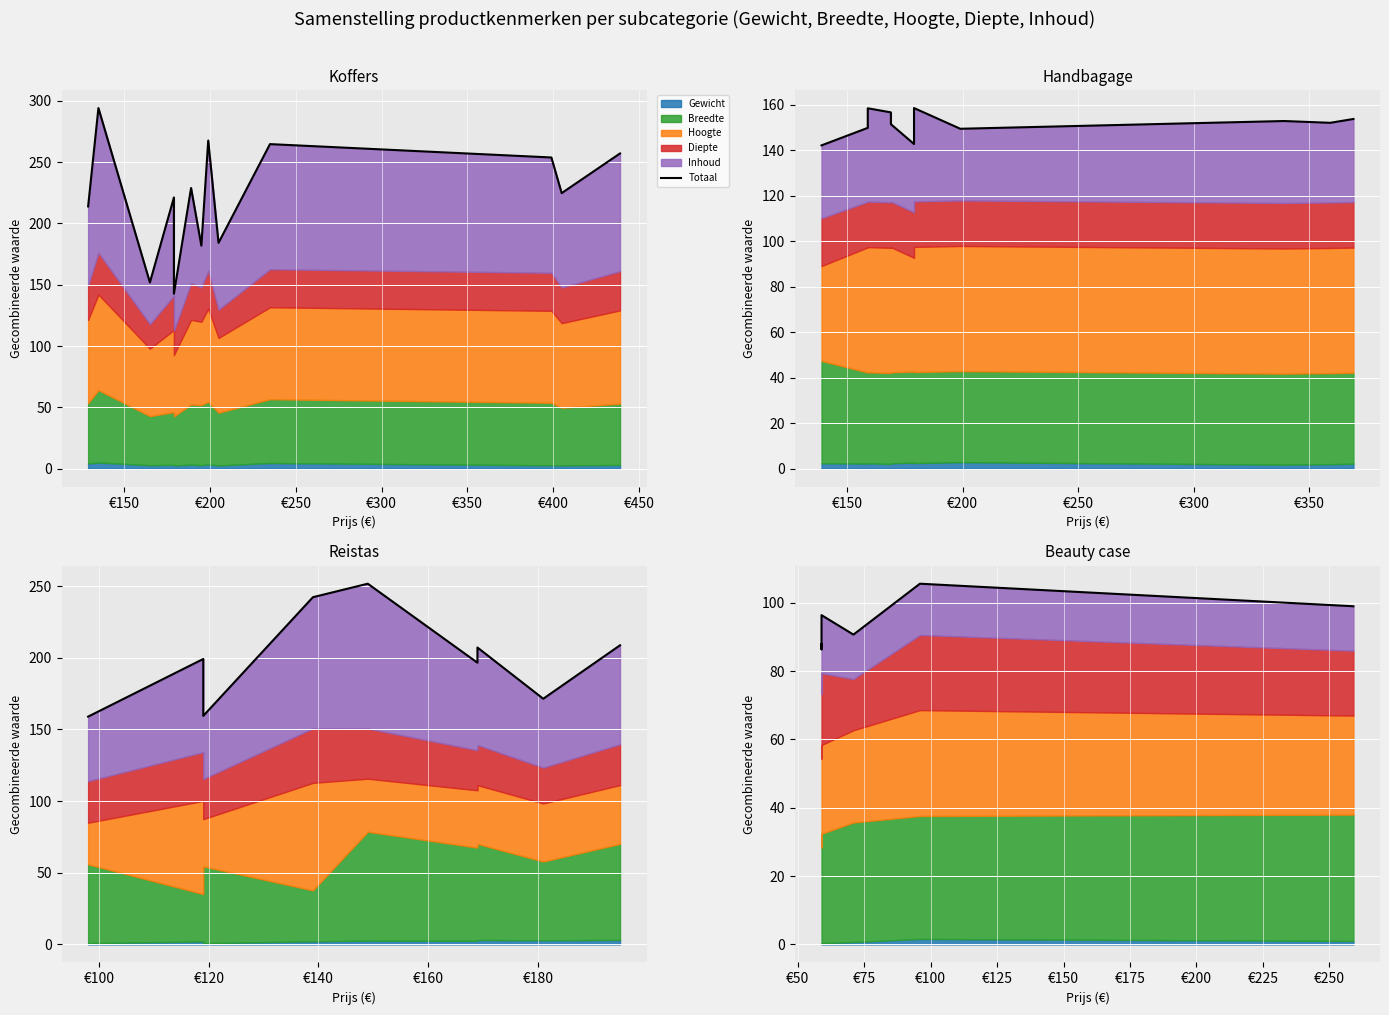

Which label corresponds to the smallest value in the chart?

€150